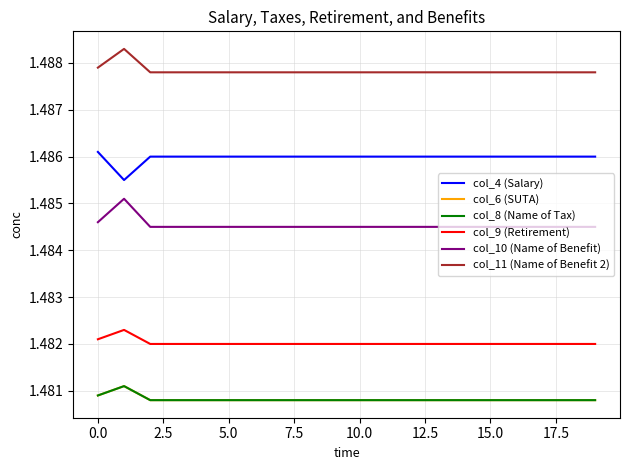

Reading left to right, extract all data points from this chart.

col_4 (Salary): 1.5	1.5	1.5	1.5	1.5	1.5	1.5	1.5	1.5	1.5	1.5	1.5	1.5	1.5	1.5	1.5	1.5	1.5	1.5	1.5
col_6 (SUTA): 1.5	1.5	1.5	1.5	1.5	1.5	1.5	1.5	1.5	1.5	1.5	1.5	1.5	1.5	1.5	1.5	1.5	1.5	1.5	1.5
col_8 (Name of Tax): 1.5	1.5	1.5	1.5	1.5	1.5	1.5	1.5	1.5	1.5	1.5	1.5	1.5	1.5	1.5	1.5	1.5	1.5	1.5	1.5
col_9 (Retirement): 1.5	1.5	1.5	1.5	1.5	1.5	1.5	1.5	1.5	1.5	1.5	1.5	1.5	1.5	1.5	1.5	1.5	1.5	1.5	1.5
col_10 (Name of Benefit): 1.5	1.5	1.5	1.5	1.5	1.5	1.5	1.5	1.5	1.5	1.5	1.5	1.5	1.5	1.5	1.5	1.5	1.5	1.5	1.5
col_11 (Name of Benefit 2): 1.5	1.5	1.5	1.5	1.5	1.5	1.5	1.5	1.5	1.5	1.5	1.5	1.5	1.5	1.5	1.5	1.5	1.5	1.5	1.5